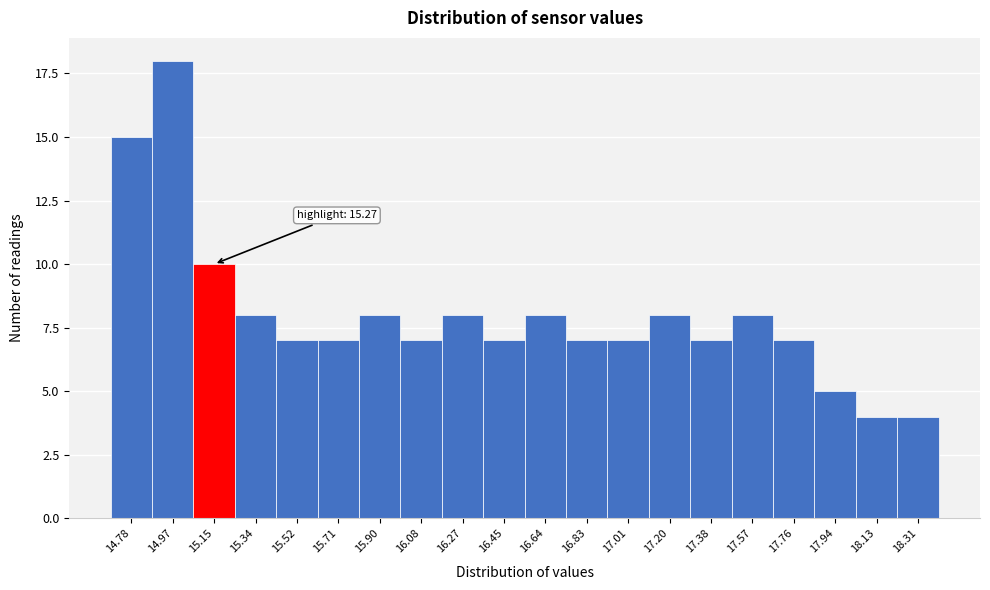

Reading left to right, transcribe all the data shown in this chart.

14.78=15	14.97=18	15.15=10	15.34=8	15.52=7	15.71=7	15.90=8	16.08=7	16.27=8	16.45=7	16.64=8	16.83=7	17.01=7	17.20=8	17.38=7	17.57=8	17.76=7	17.94=5	18.13=4	18.31=4